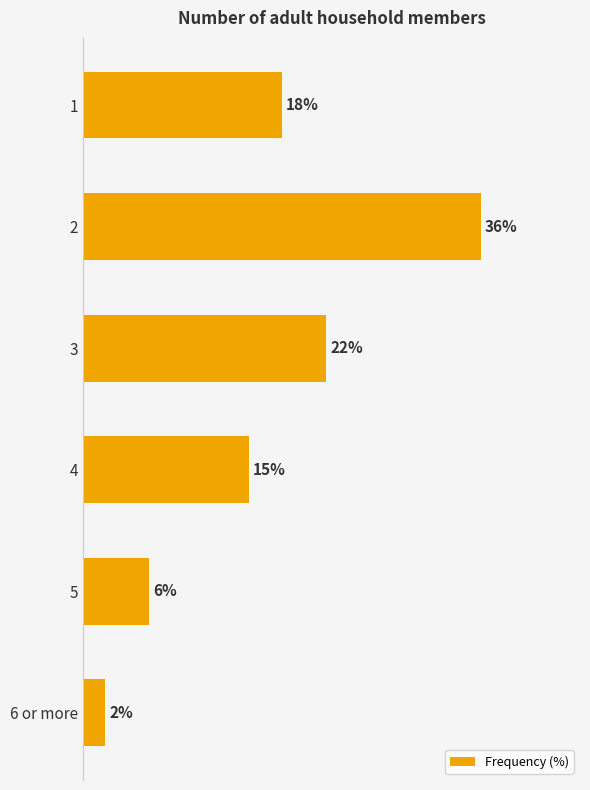

List the labels in order of value, largest first.

2, 3, 1, 4, 5, 6 or more